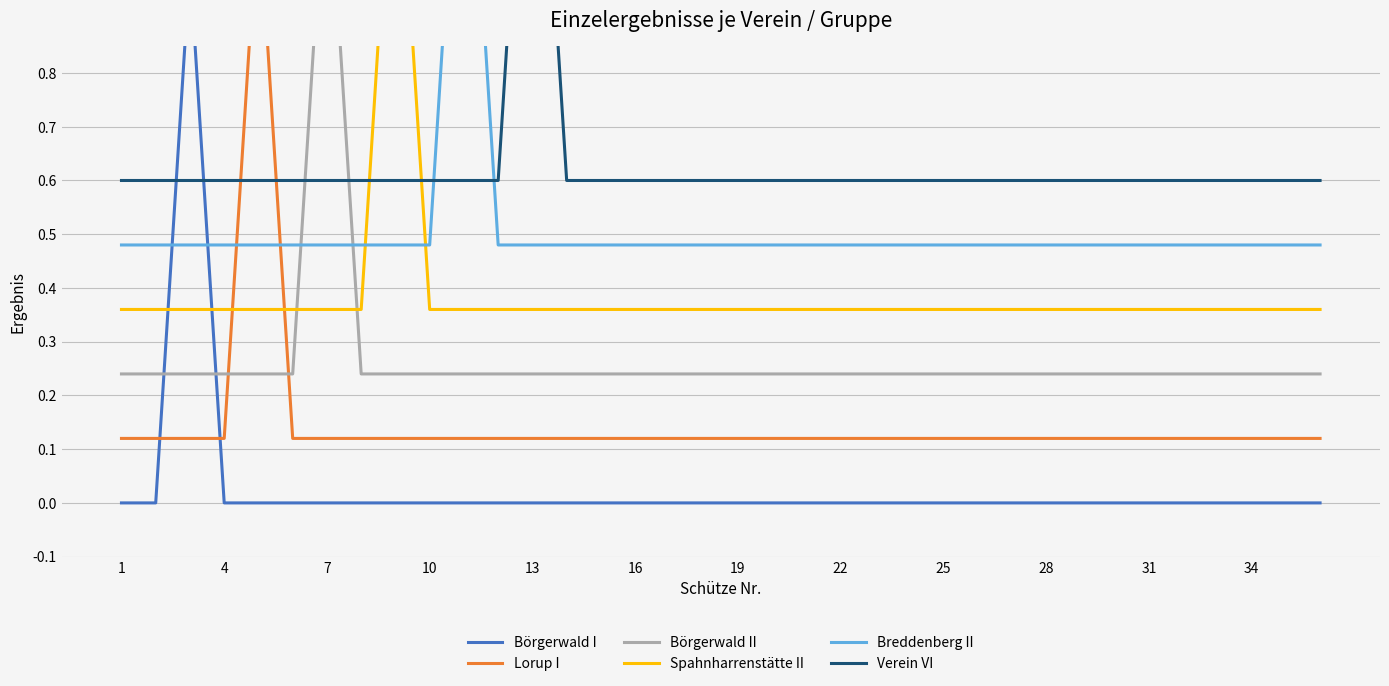

What is the label of the 11th point from the left?

31